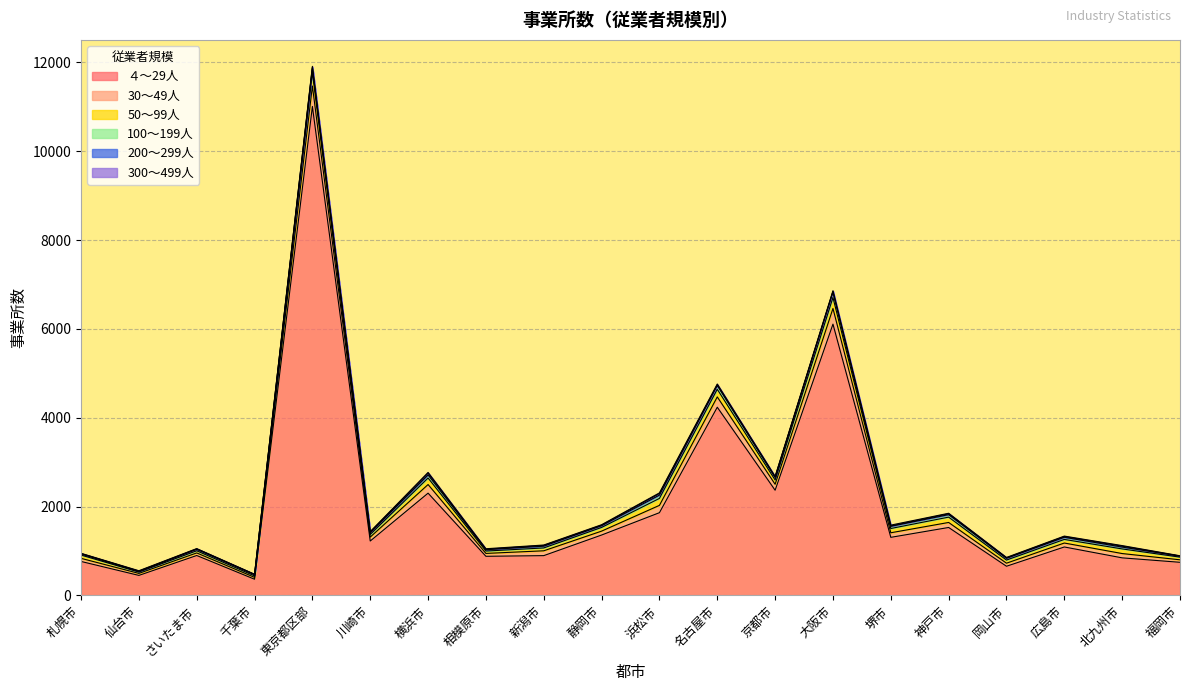

At which label is ４～29人 closest to 5686?

大阪市